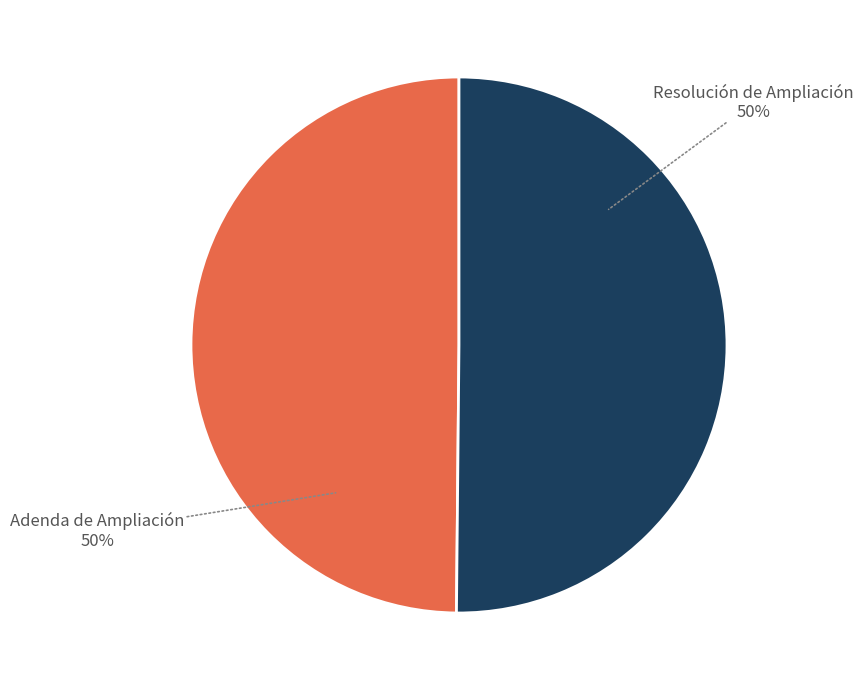

Combined, do Adenda de Ampliación and Resolución de Ampliación account for over 50%?

Yes